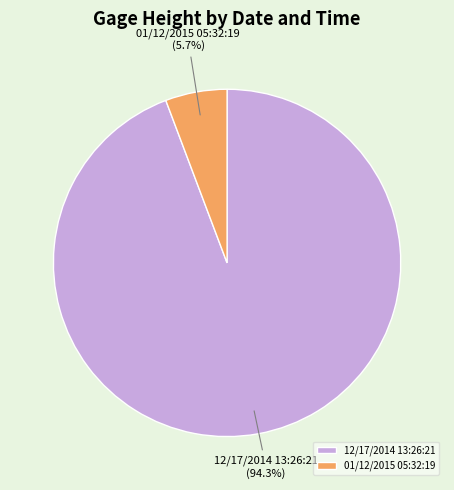

What is the majority slice?

12/17/2014 13:26:21